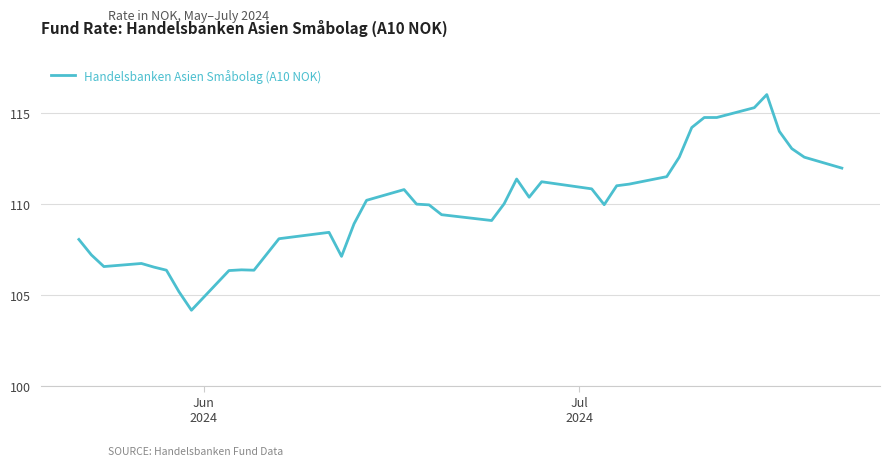

What is the greatest value displayed?

116.0